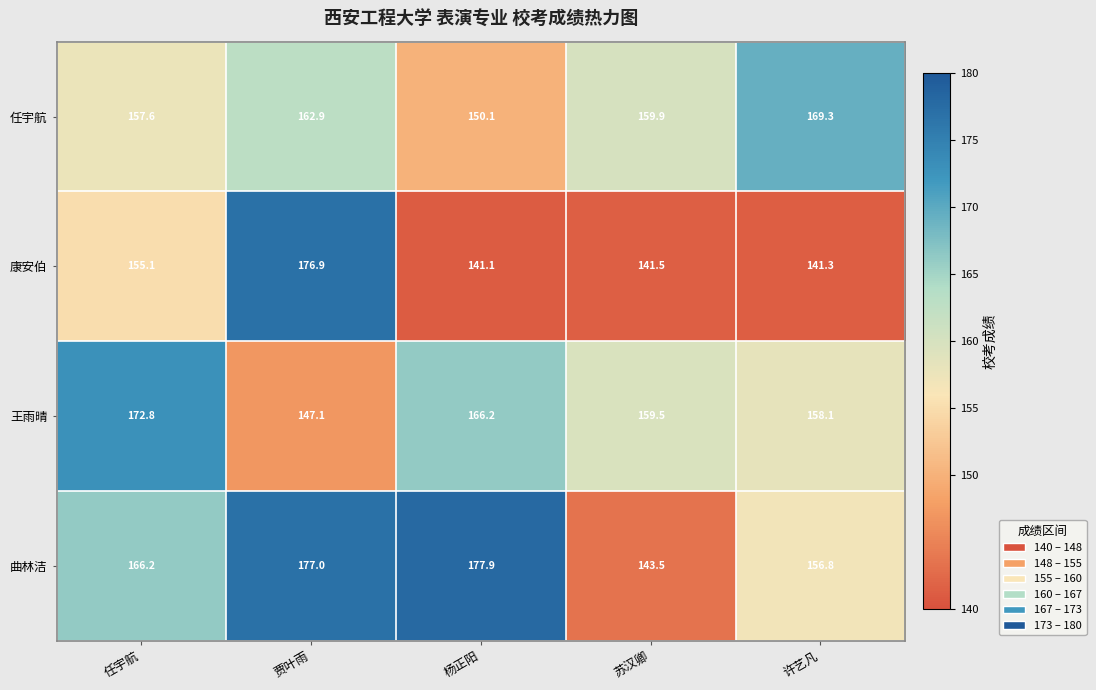

List the series in order of their peak value, highest first.

曲林洁, 康安伯, 王雨晴, 任宇航